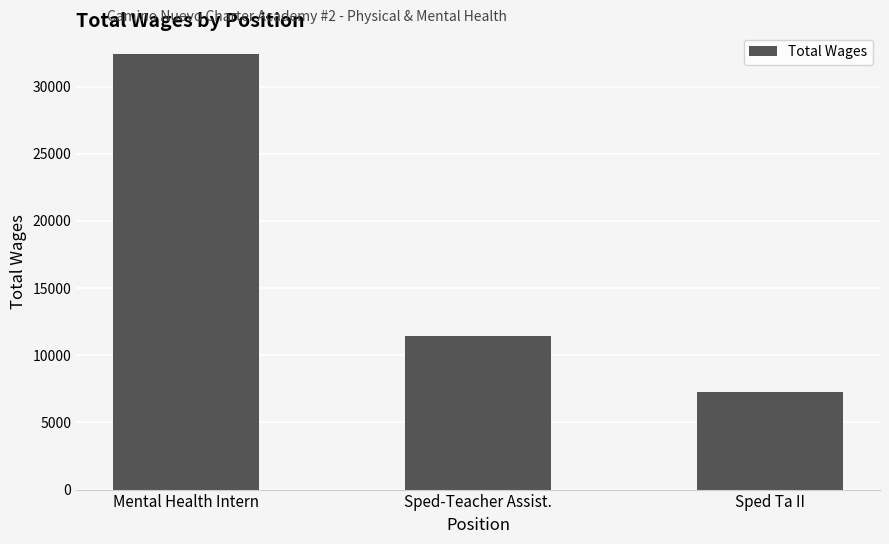

Which has a higher value, Sped-Teacher Assist. or Mental Health Intern?

Mental Health Intern